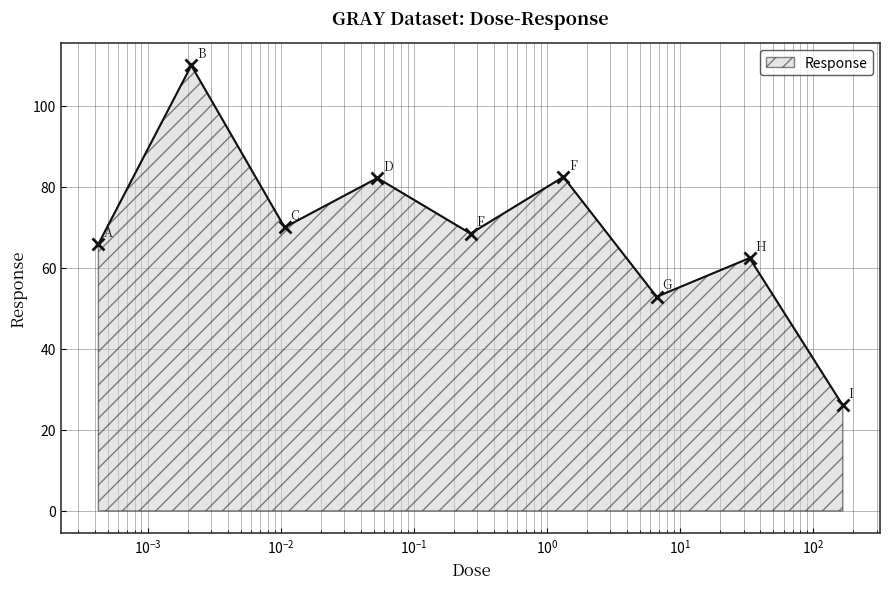

What is the maximum value shown in the chart?

109.9